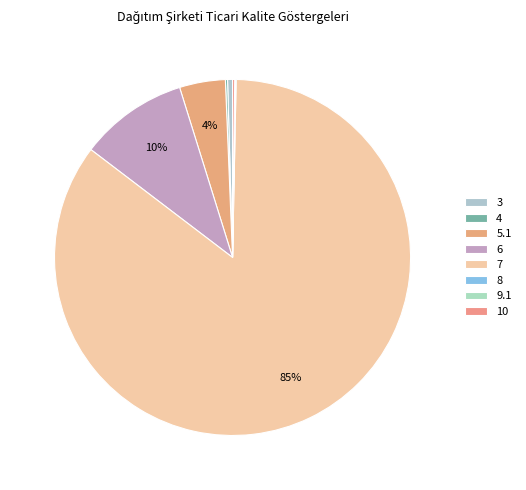

To the nearest percent, what percentage of the pie is 5.1?

4%